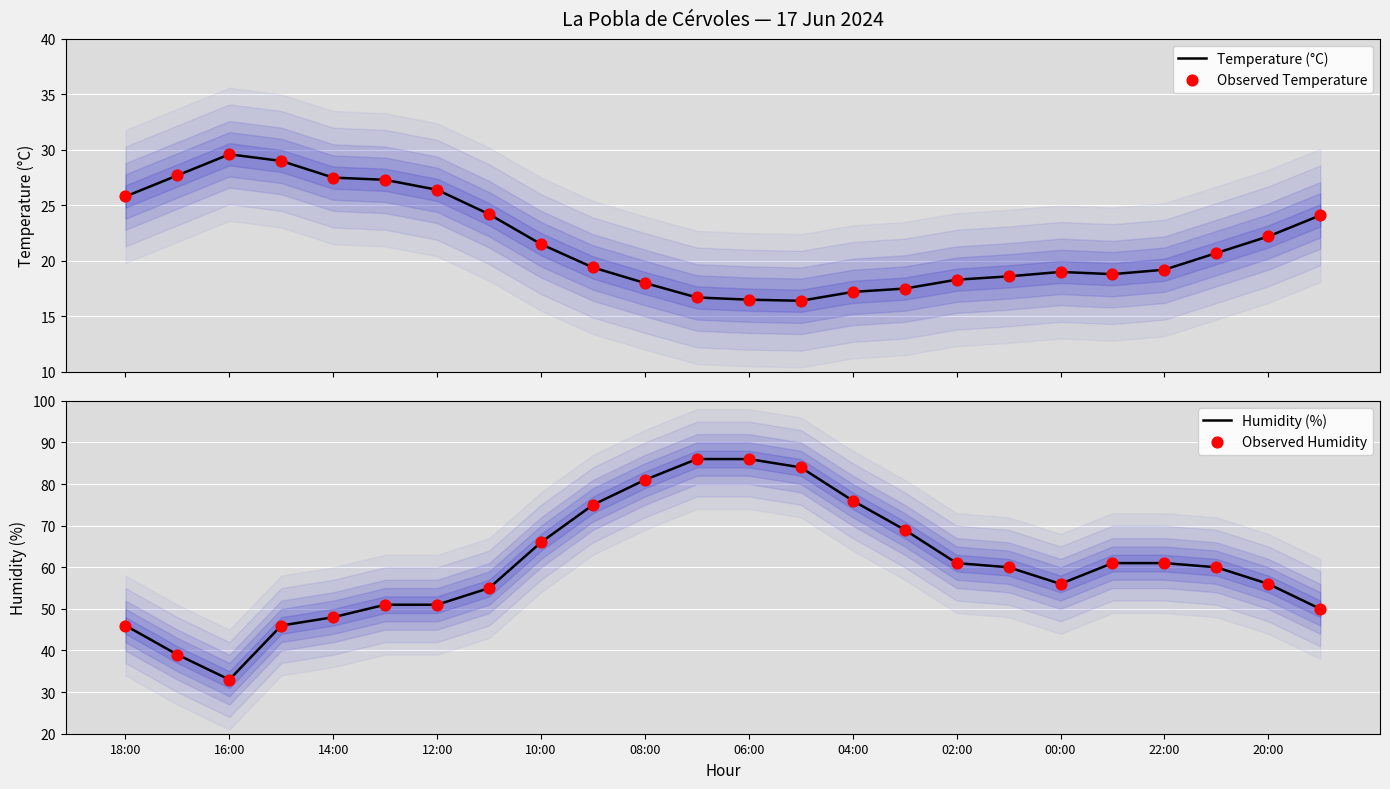

Which series has the widest spread of Y values?

Humidity (%)